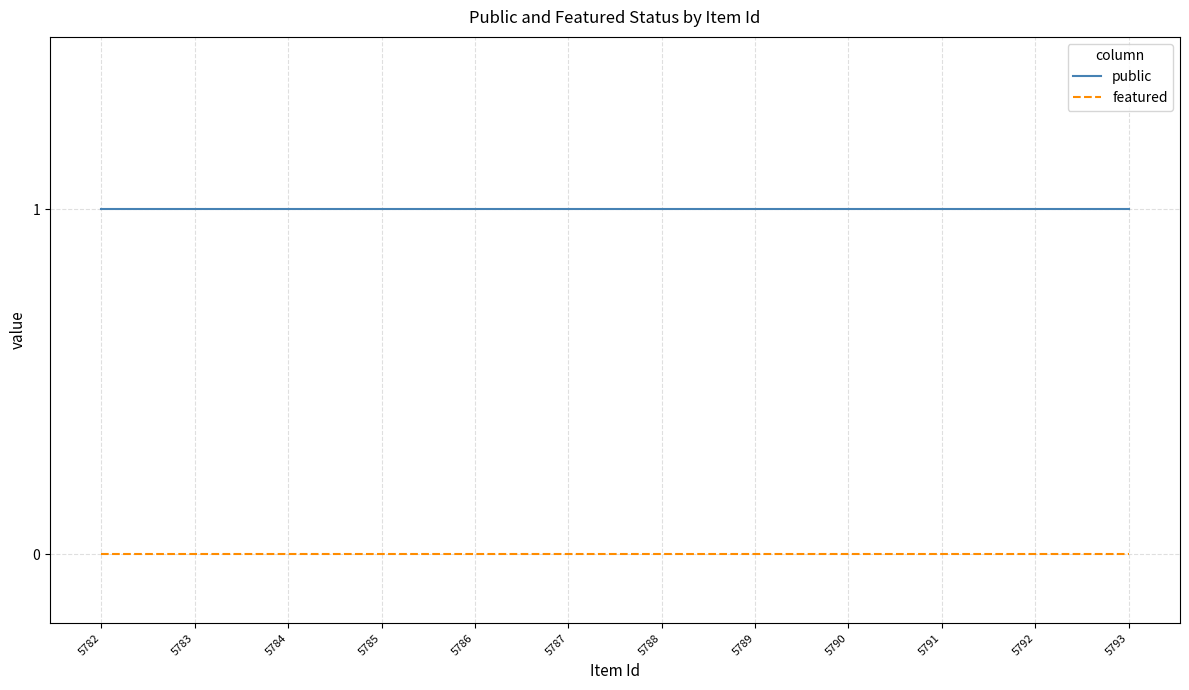

Which series has the largest total across all categories?

public